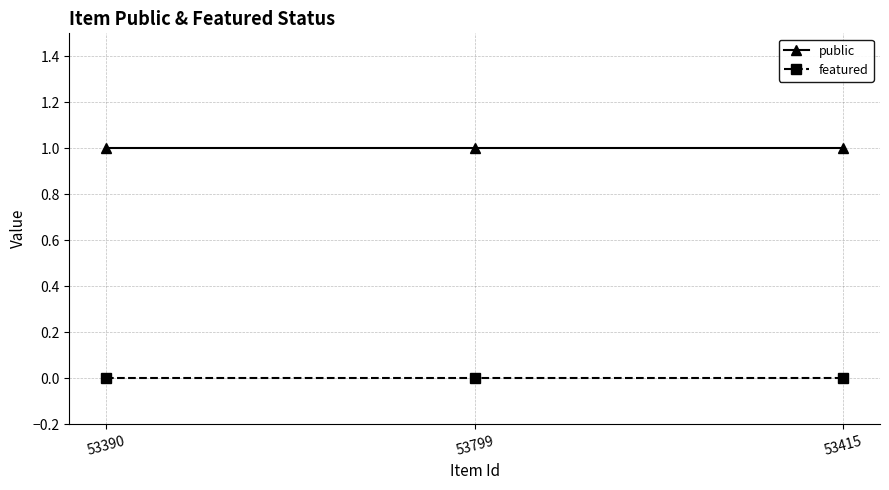

List the series in order of their peak value, lowest first.

featured, public